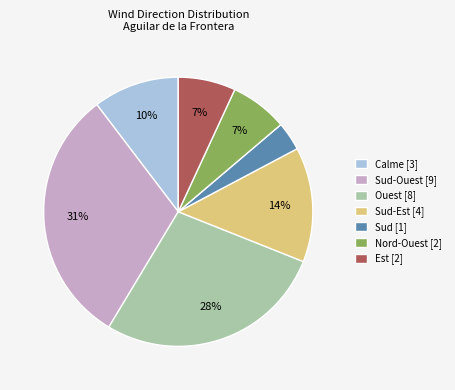

What is the largest slice in the pie chart?

Sud-Ouest [9]